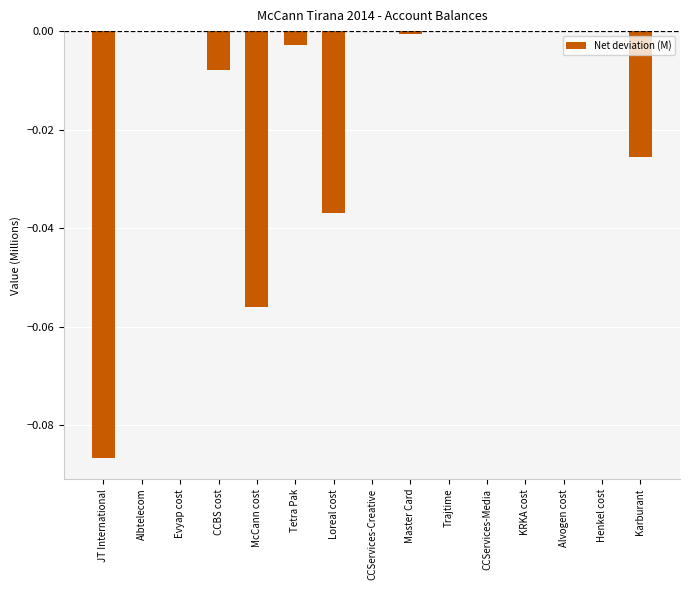

Is it true that the value at KRKA cost is 0.0?

True